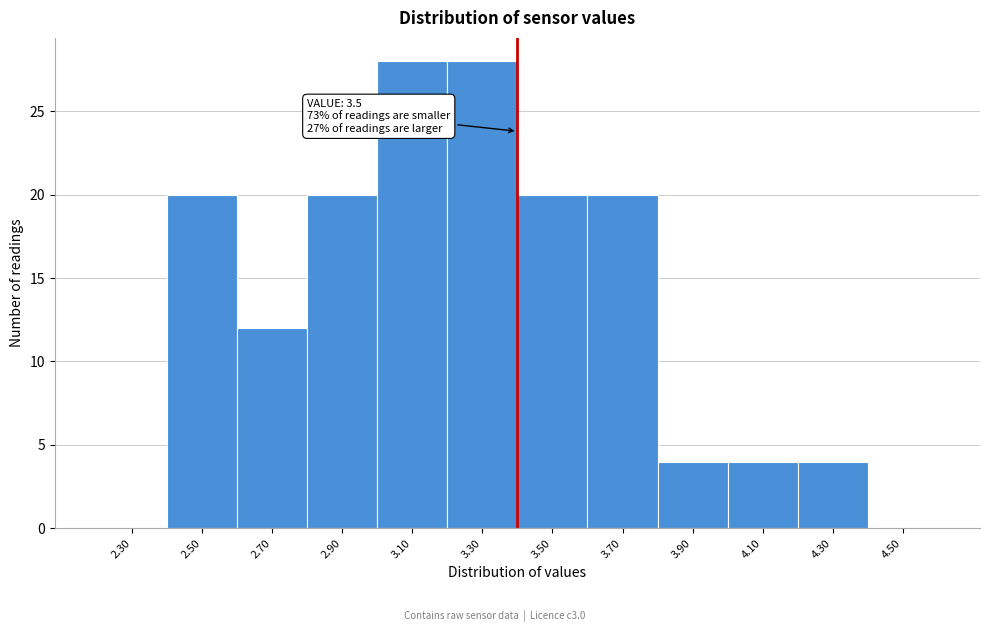

Reading left to right, transcribe all the data shown in this chart.

2.30=0	2.50=20	2.70=12	2.90=20	3.10=28	3.30=28	3.50=20	3.70=20	3.90=4	4.10=4	4.30=4	4.50=0